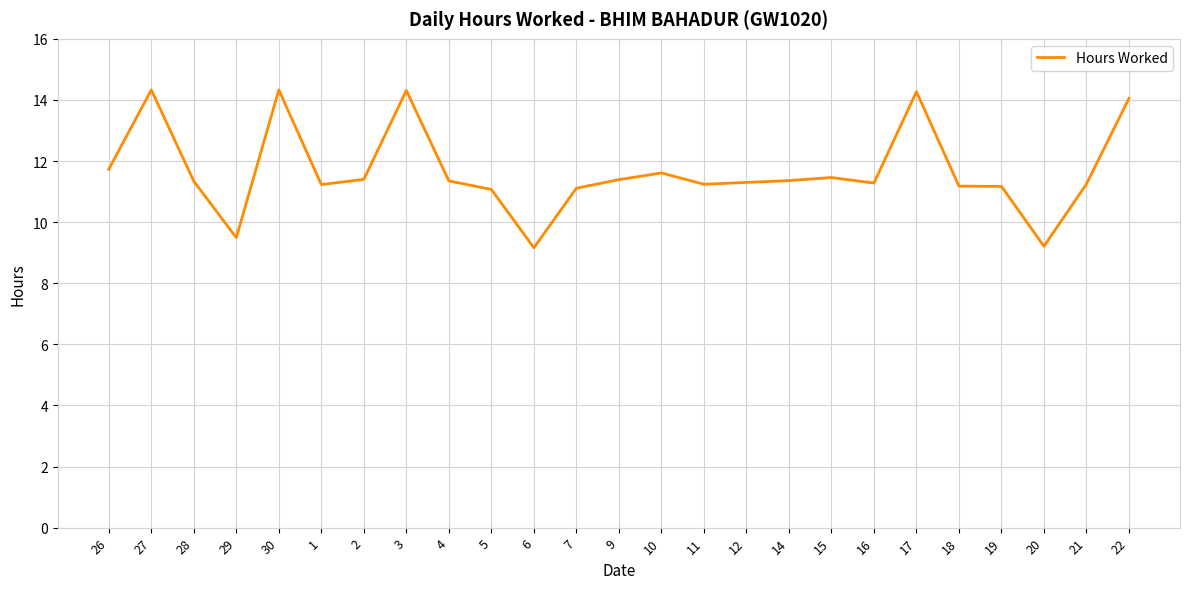

What is the smallest value displayed?

9.2